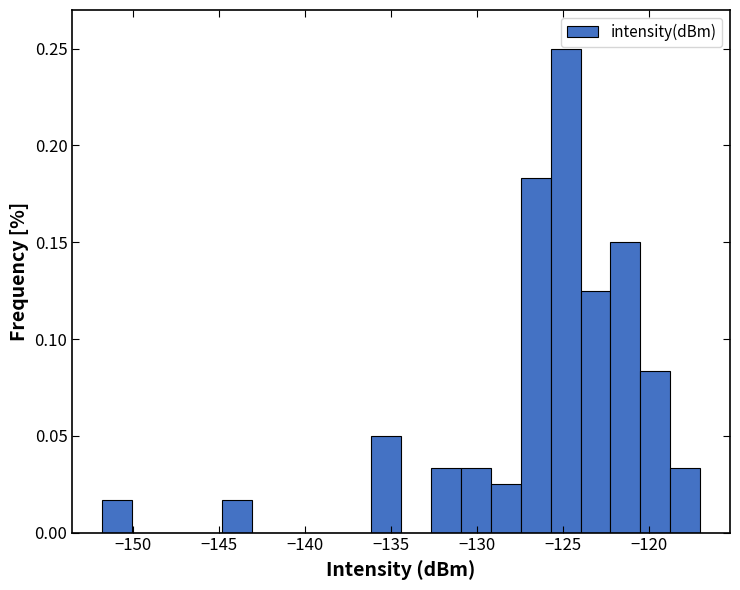

Around what value on the x-axis is the tallest bar? Give the approximate position of its centre, as read against the axis.

-125.0